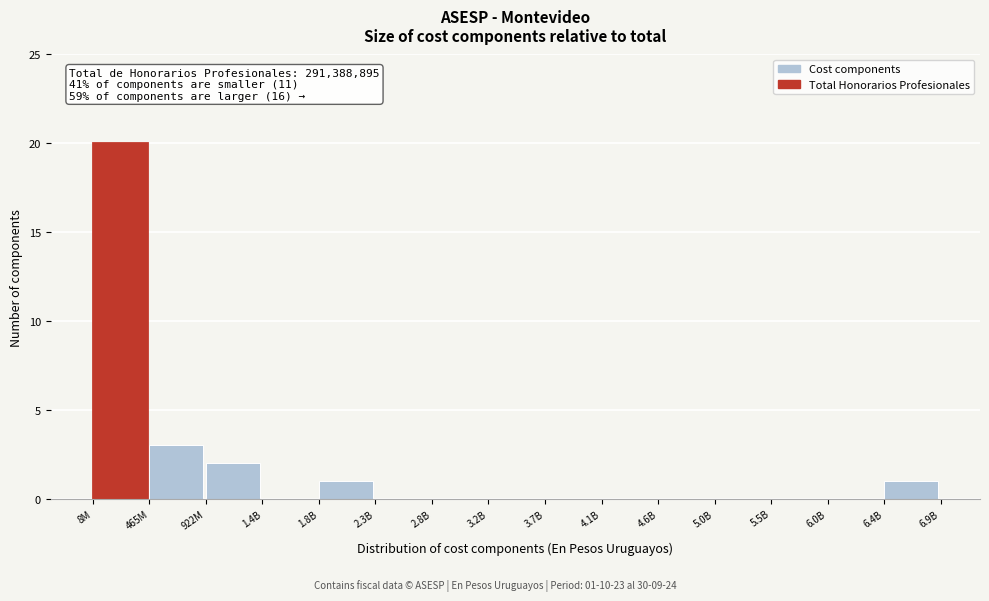

Reading left to right, list all the values displayed in this chart.

8M=20	465M=3	922M=2	1.4B=0	1.8B=1	2.3B=0	2.8B=0	3.2B=0	3.7B=0	4.1B=0	4.6B=0	5.0B=0	5.5B=0	6.0B=0	6.4B=1